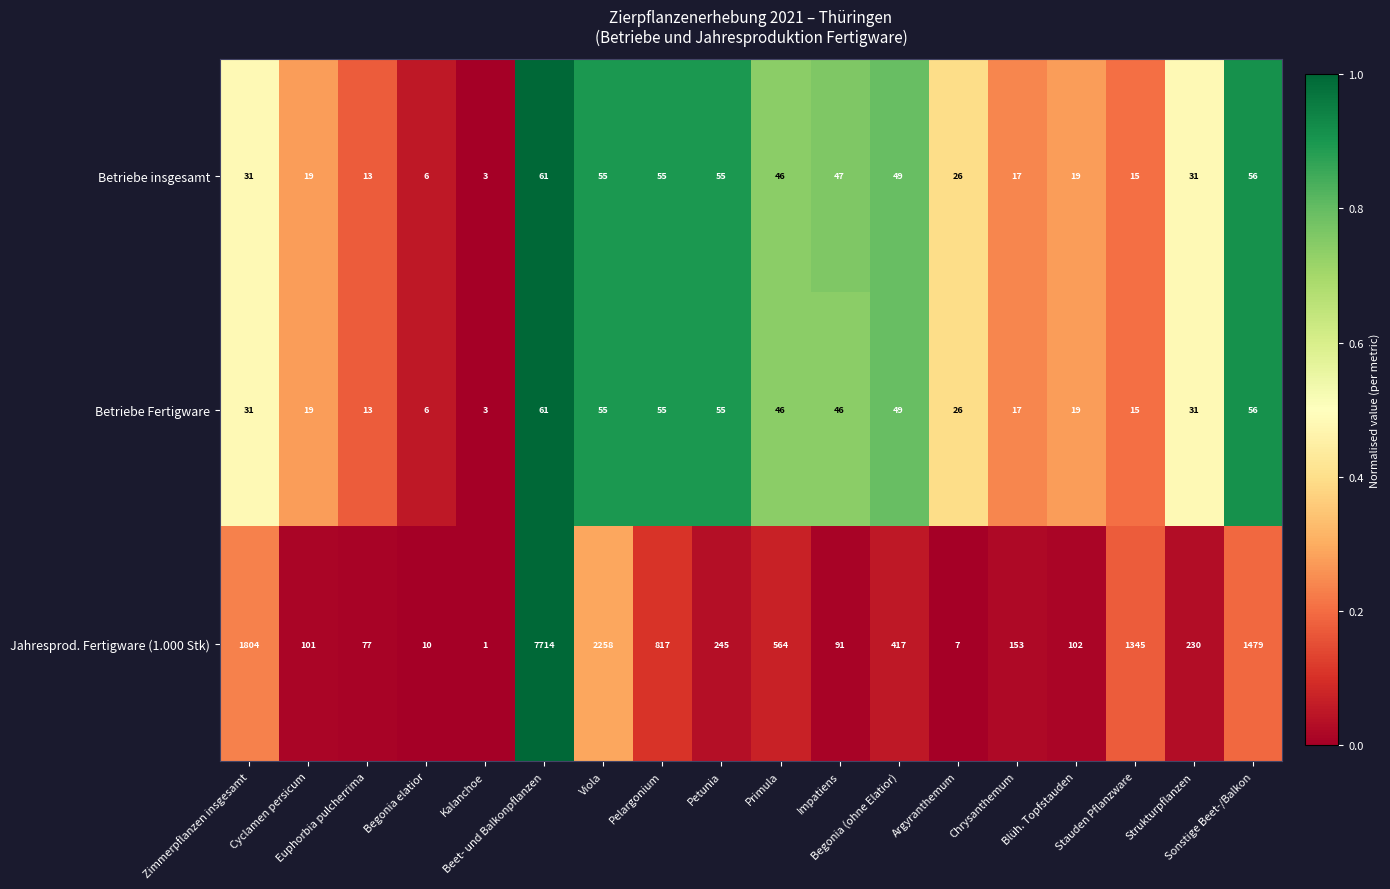

Which series has the largest range (max minus min)?

Jahresprod. Fertigware (1.000 Stk)